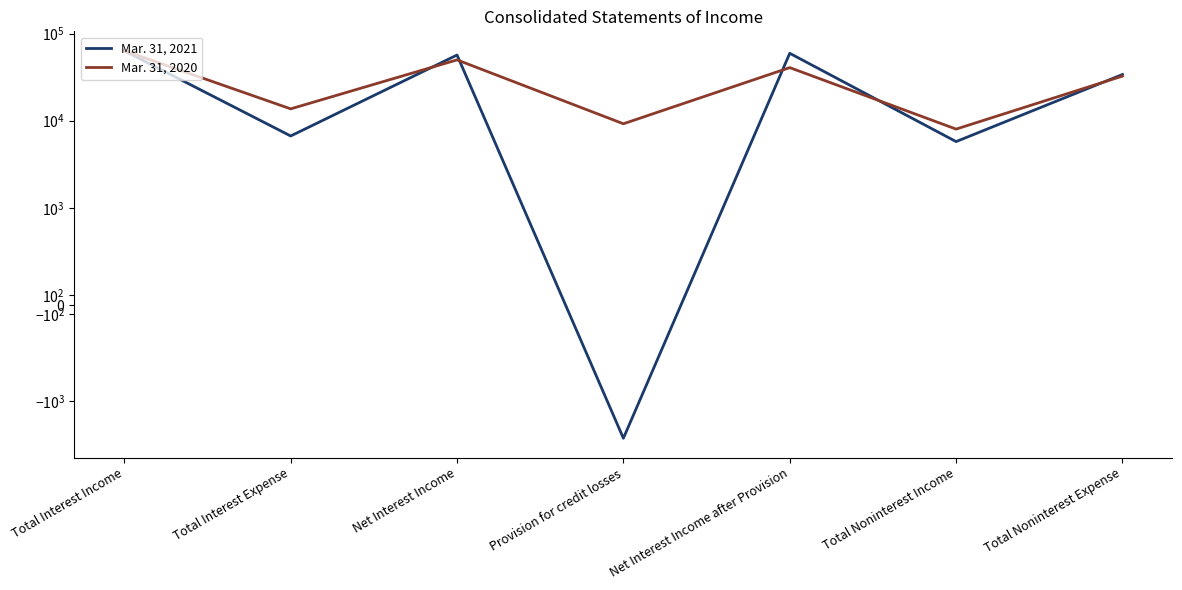

Rank the series at Total Interest Expense from lowest to highest value.

Mar. 31, 2021, Mar. 31, 2020